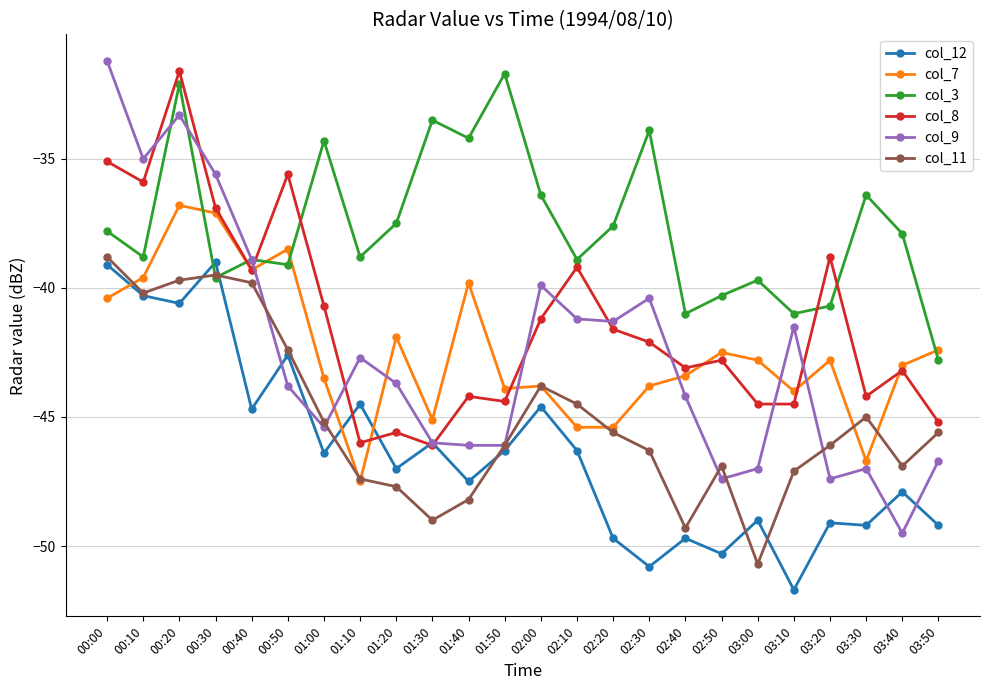

What position from the right is 00:20?

22